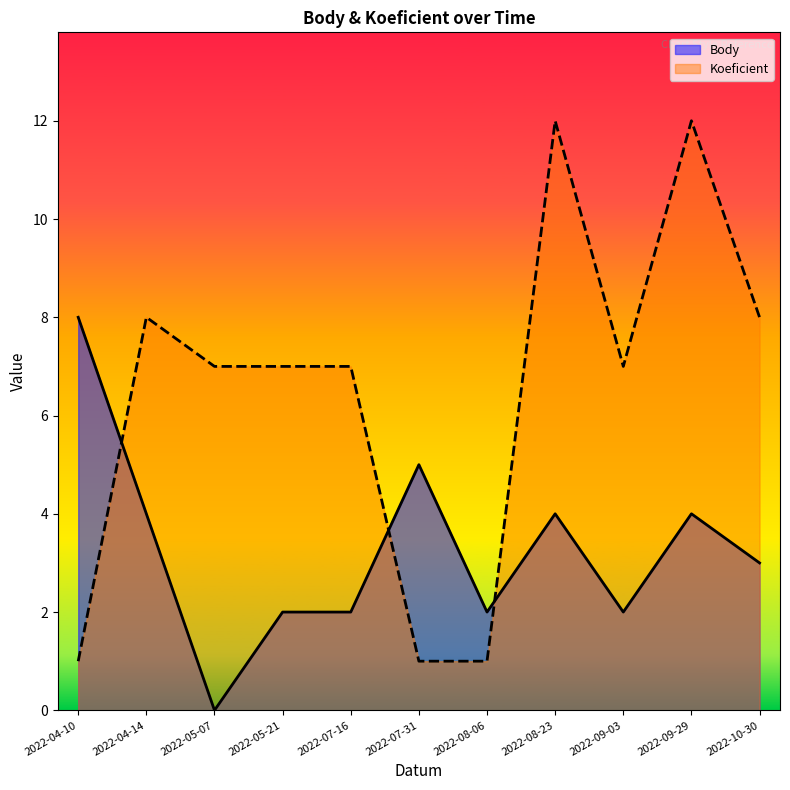

Is it true that Body equals 4 at 2022-08-23?

True